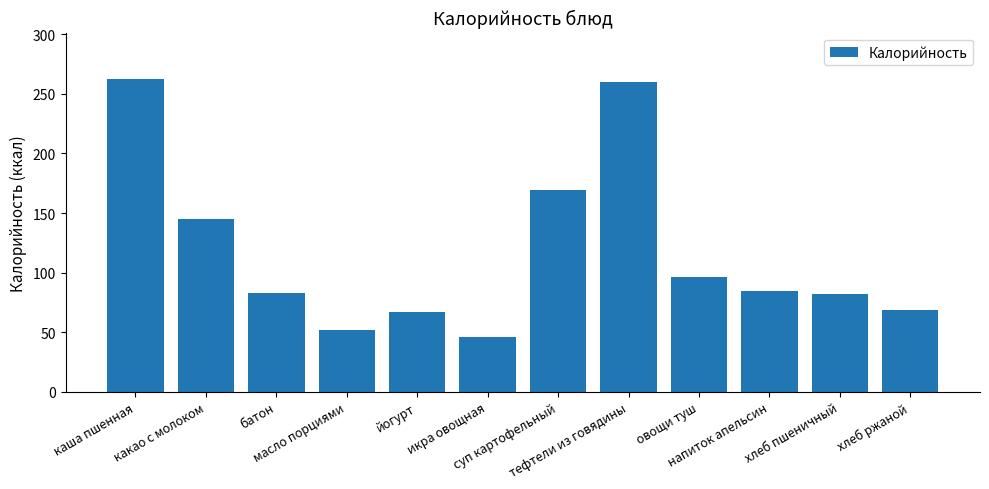

How many data points does each series have?

12